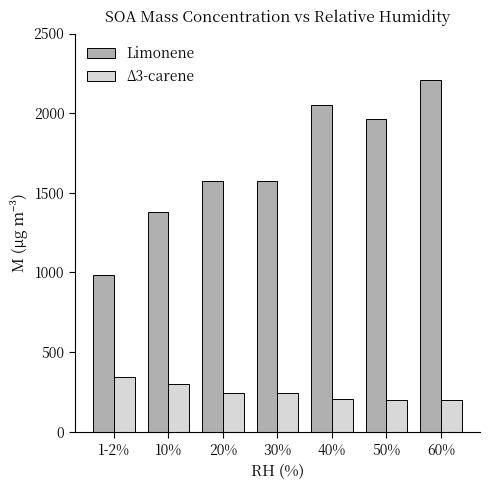

The value of Δ3-carene at 60% is 198.5. True or false?

True